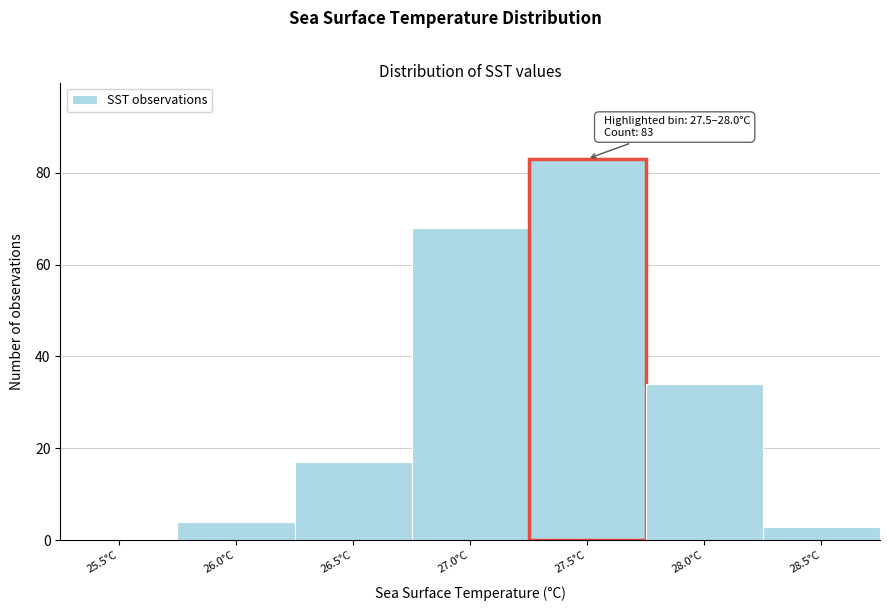

Reading left to right, list all the values displayed in this chart.

25.5°C=0	26.0°C=4	26.5°C=17	27.0°C=68	27.5°C=83	28.0°C=34	28.5°C=3